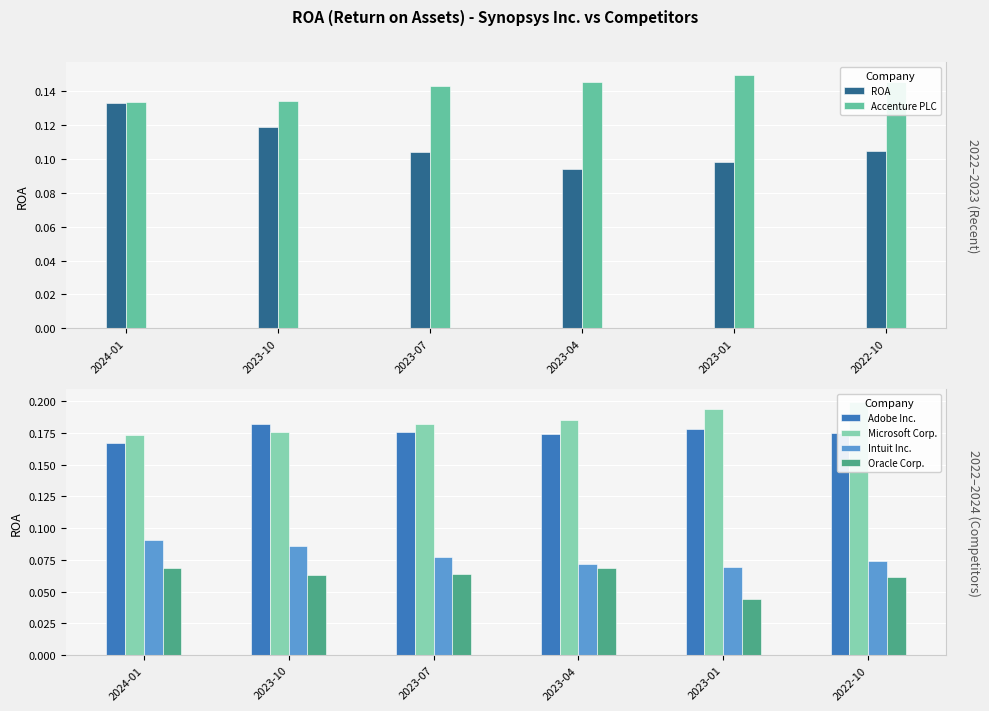

Which series has the widest spread of values?

ROA